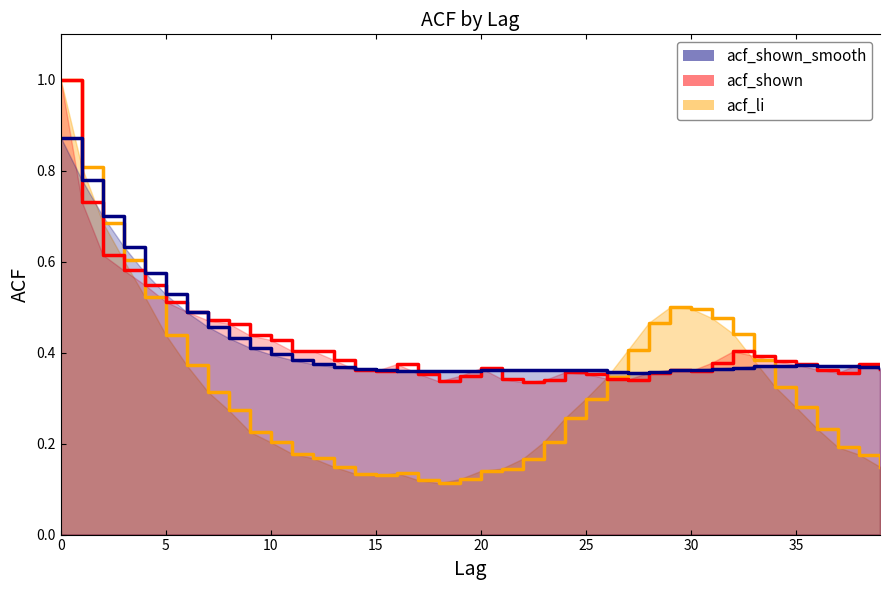

Rank the series by their maximum value, from highest to lowest.

acf_li, acf_shown, acf_shown_smooth